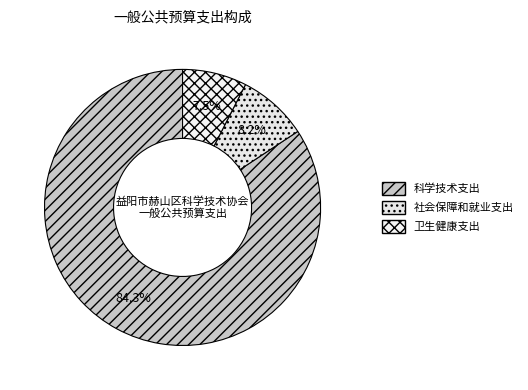

The 科学技术支出 slice represents 78% of the pie. True or false?

False